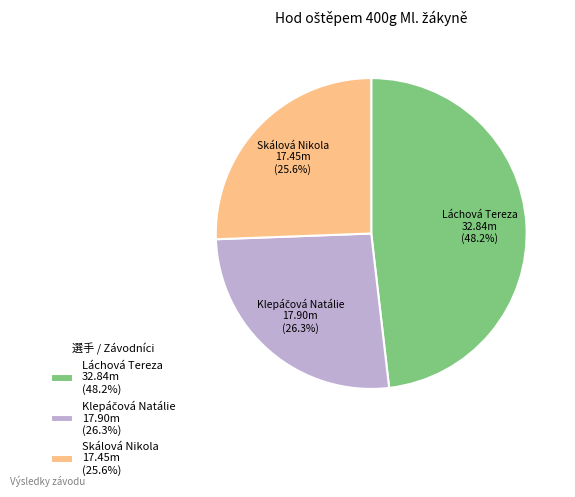

True or false: Láchová Tereza accounts for 54% of the total.

False